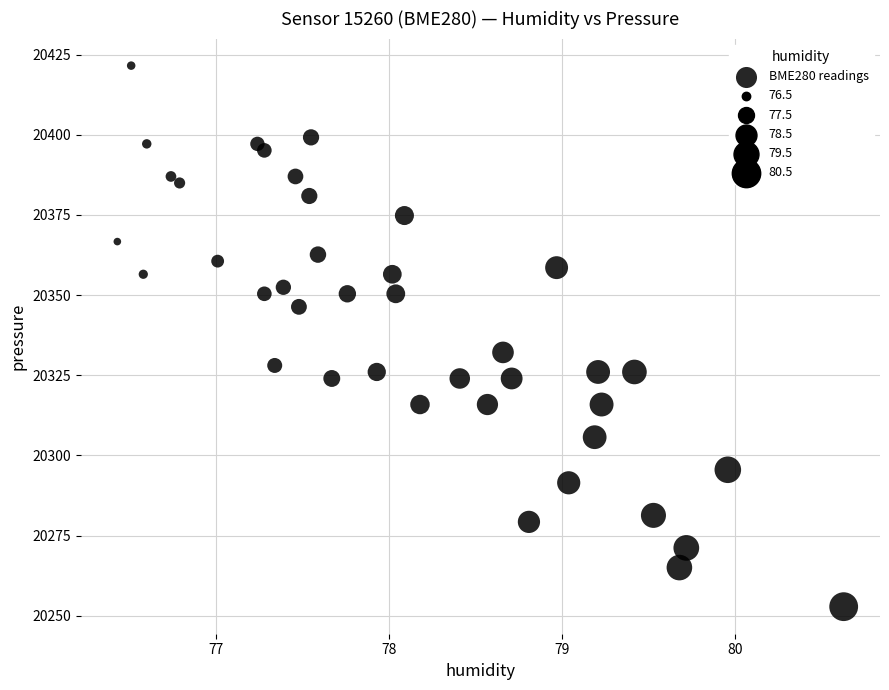

What Y value in the scatter plot is closest to 20337?

20332.1